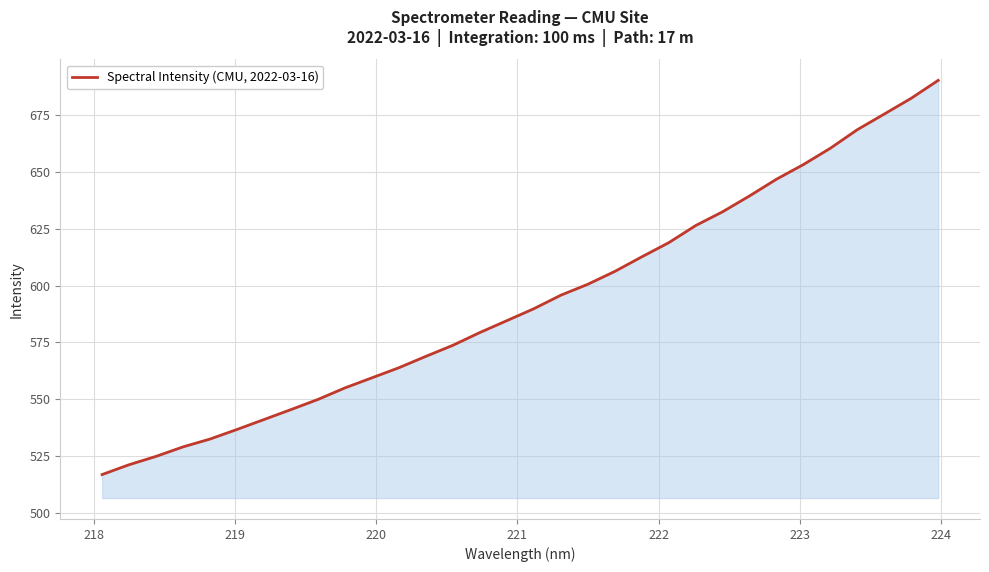

What is the difference between the maximum and minimum values?

173.3